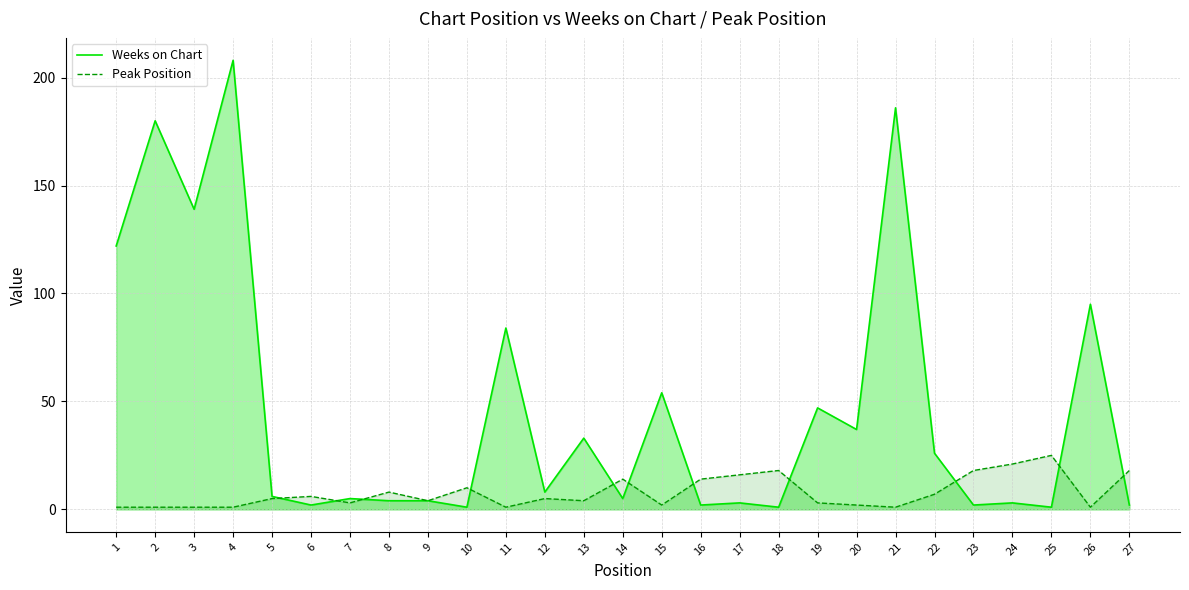

Rank the series by their maximum value, from lowest to highest.

Peak Position, Weeks on Chart